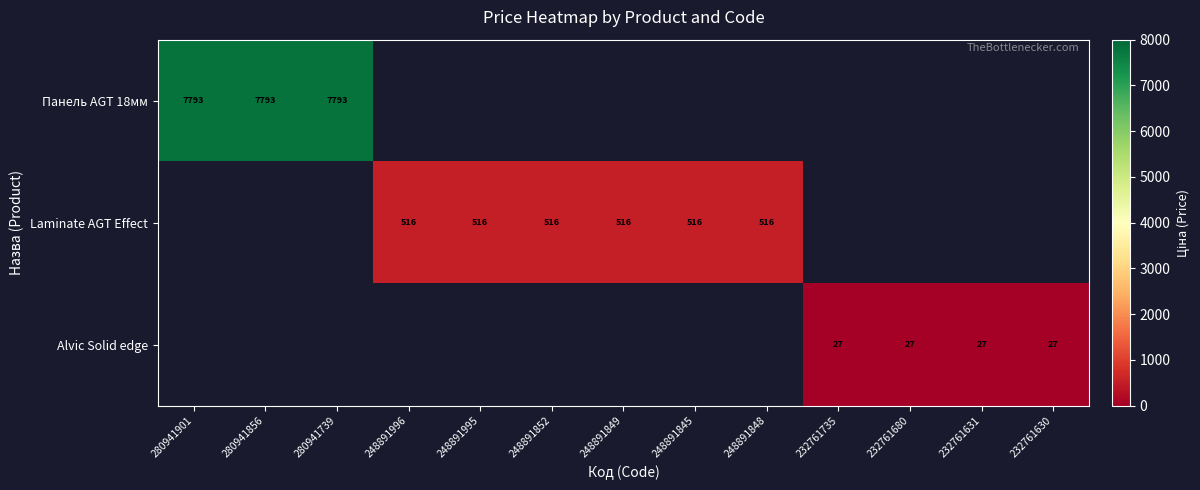

The Laminate AGT Effect series shows 515.8 at 248891996. True or false?

True